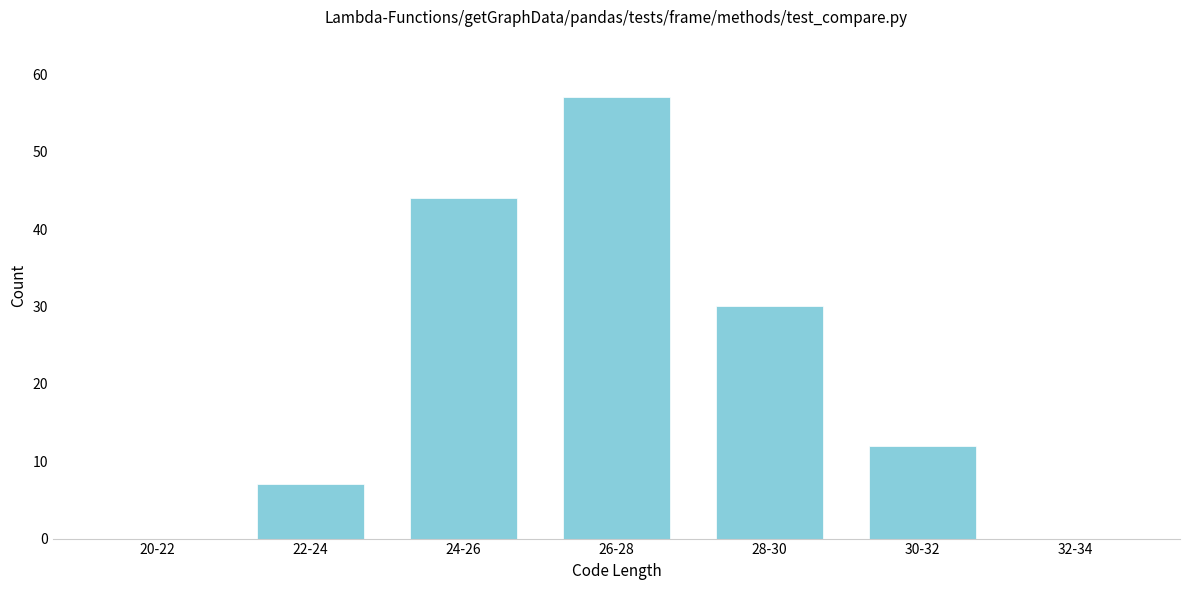

Reading left to right, list all the values displayed in this chart.

20-22=0	22-24=7	24-26=44	26-28=57	28-30=30	30-32=12	32-34=0